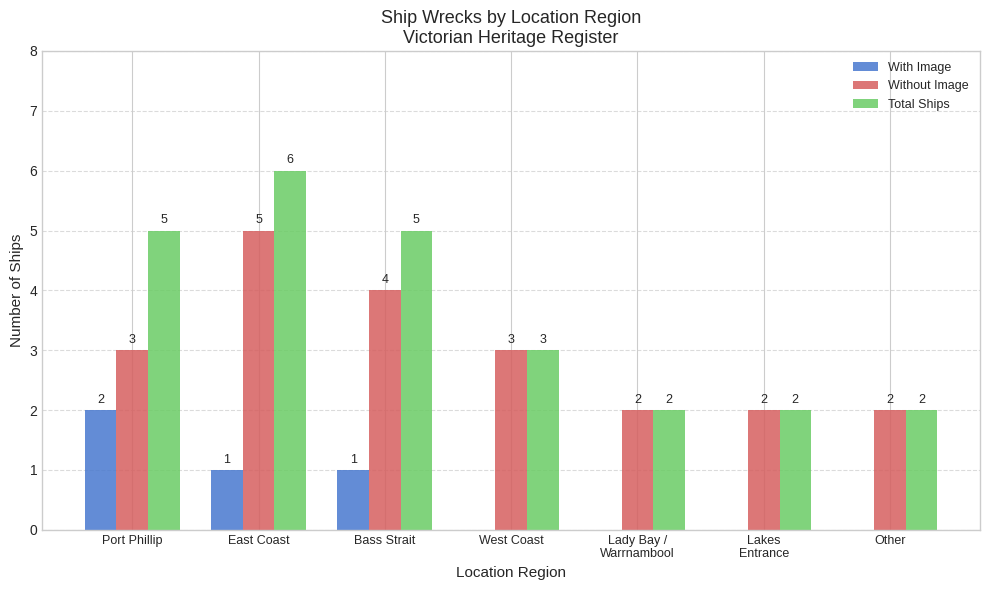

How many groups of bars are there?

7